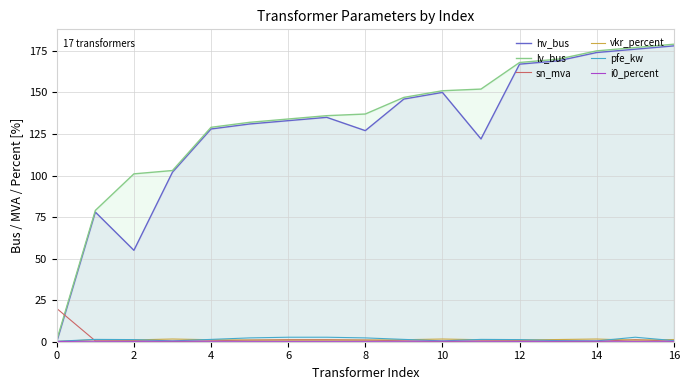

How many intersections are there between i0_percent and vkr_percent?

1